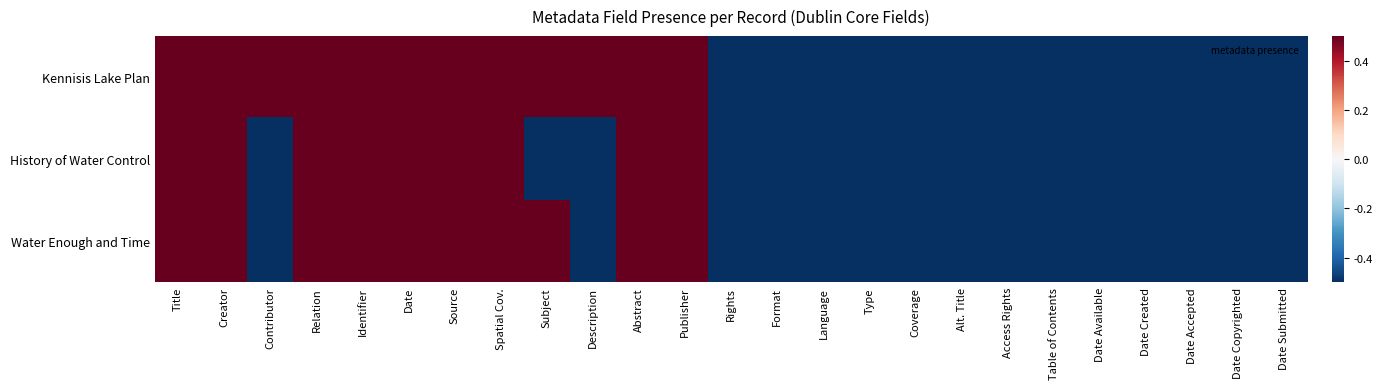

Which has a higher value, Table of Contents or Date Available?

Table of Contents